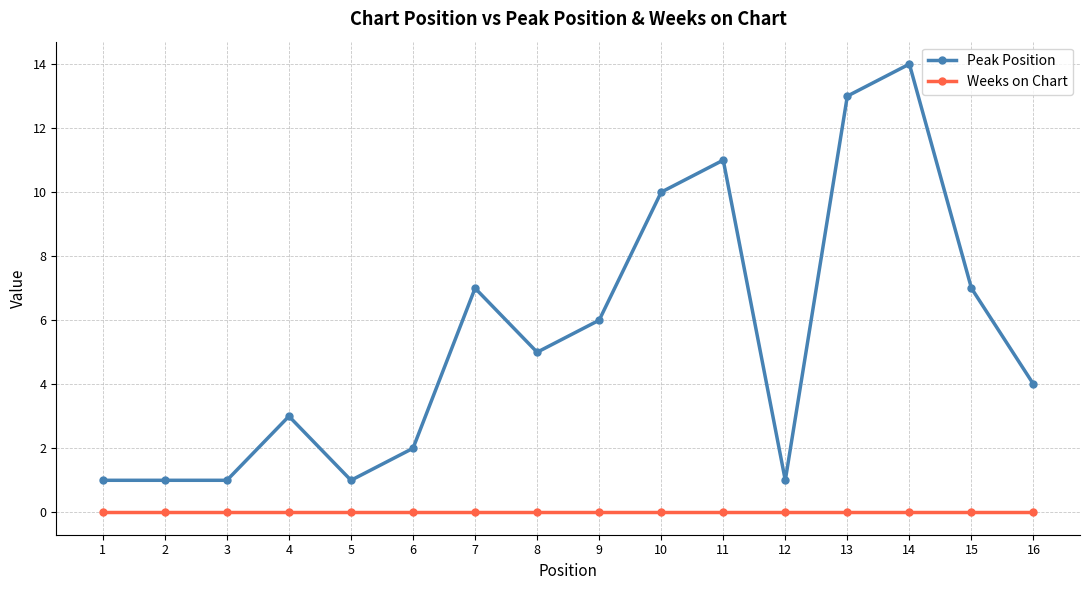

What is the difference between the highest and lowest values at 9?

6